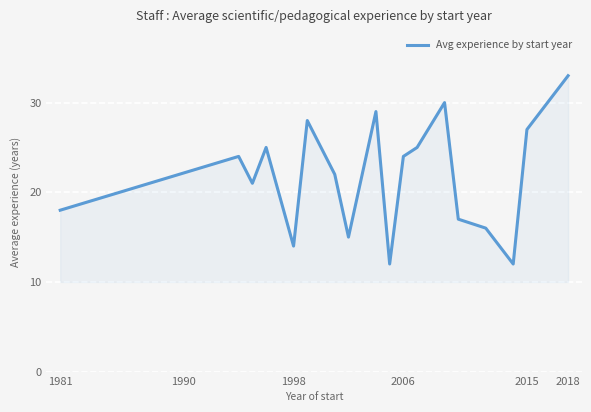

What is the difference between the maximum and minimum values?

21